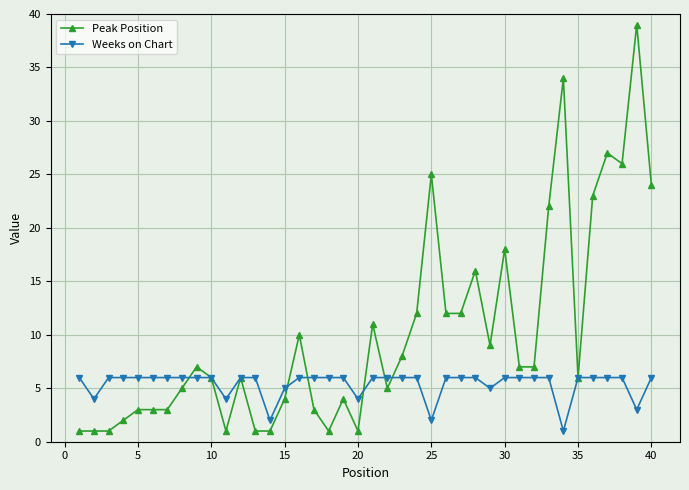

Which series has the largest total across all categories?

Peak Position